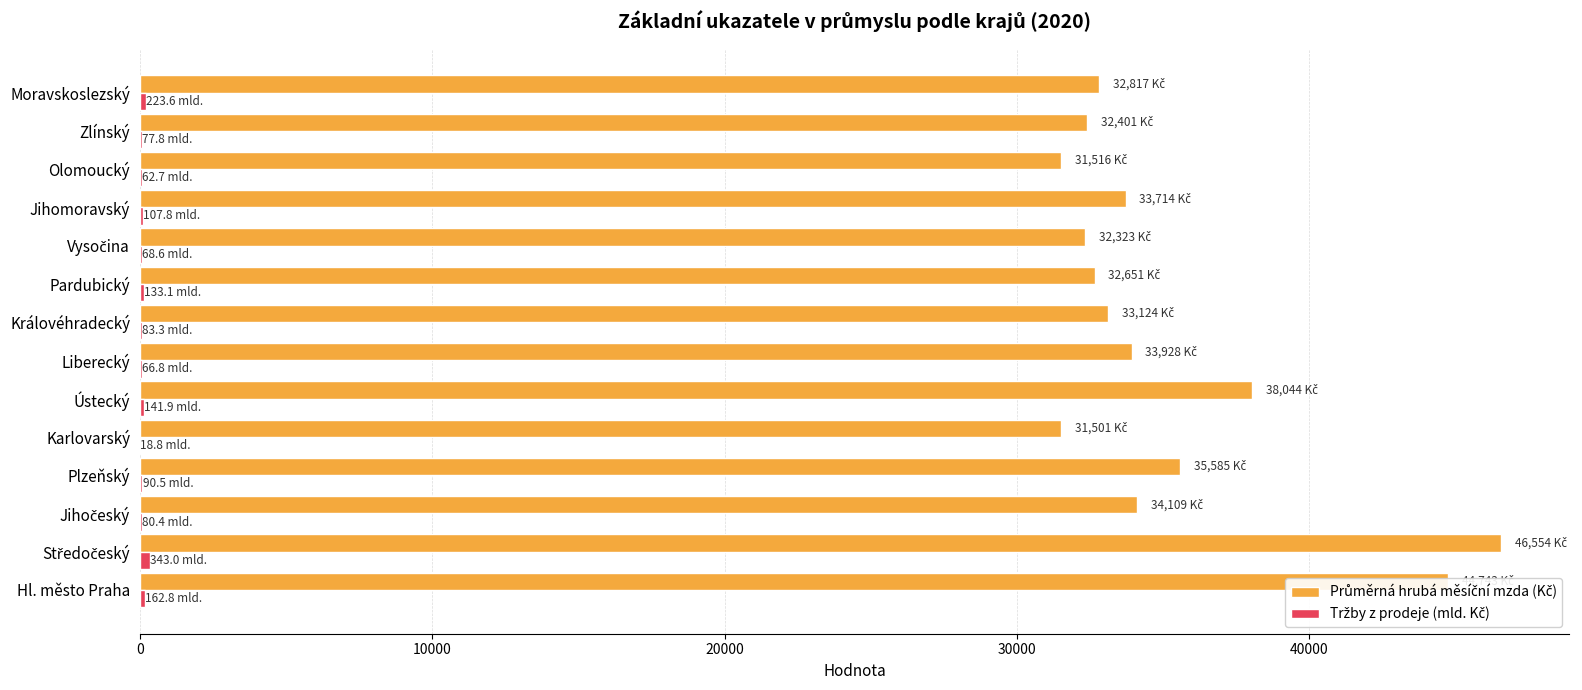

How many data points does each series have?

14